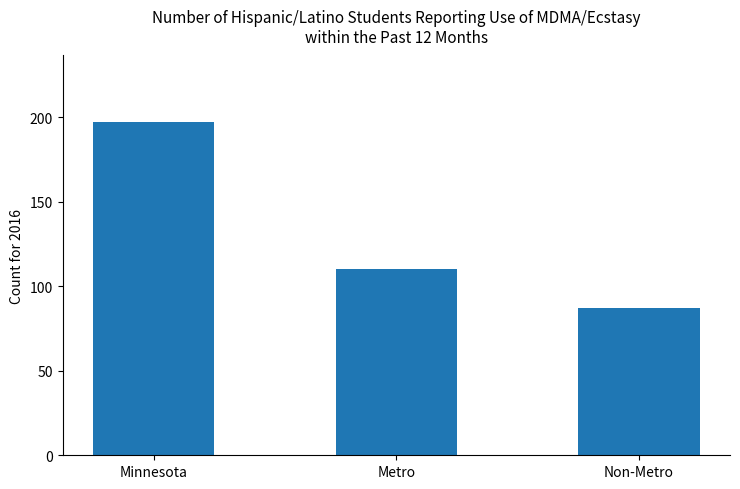

The chart shows a value of 153 at Metro. True or false?

False